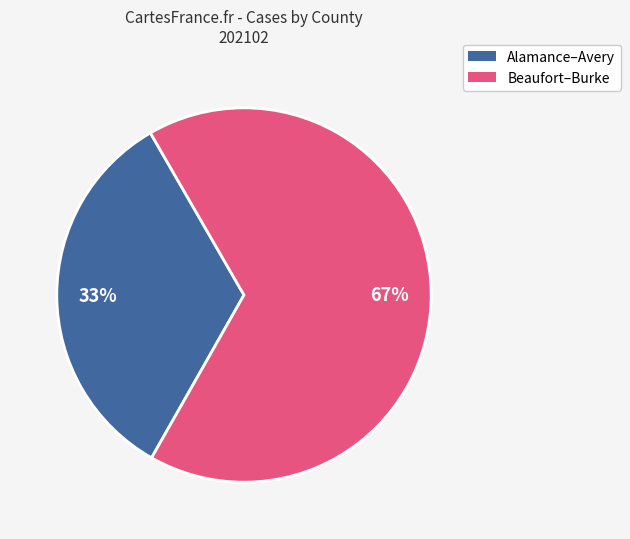

Does any single category account for the majority?

Yes